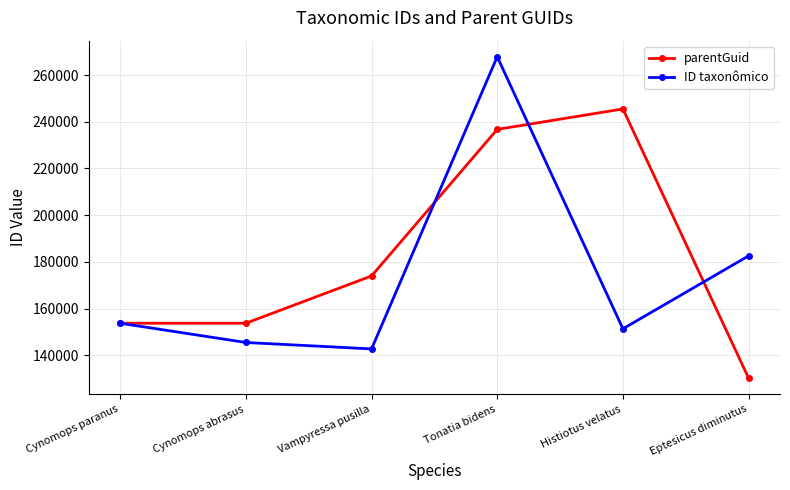

Which category has the highest value across all series?

Tonatia bidens